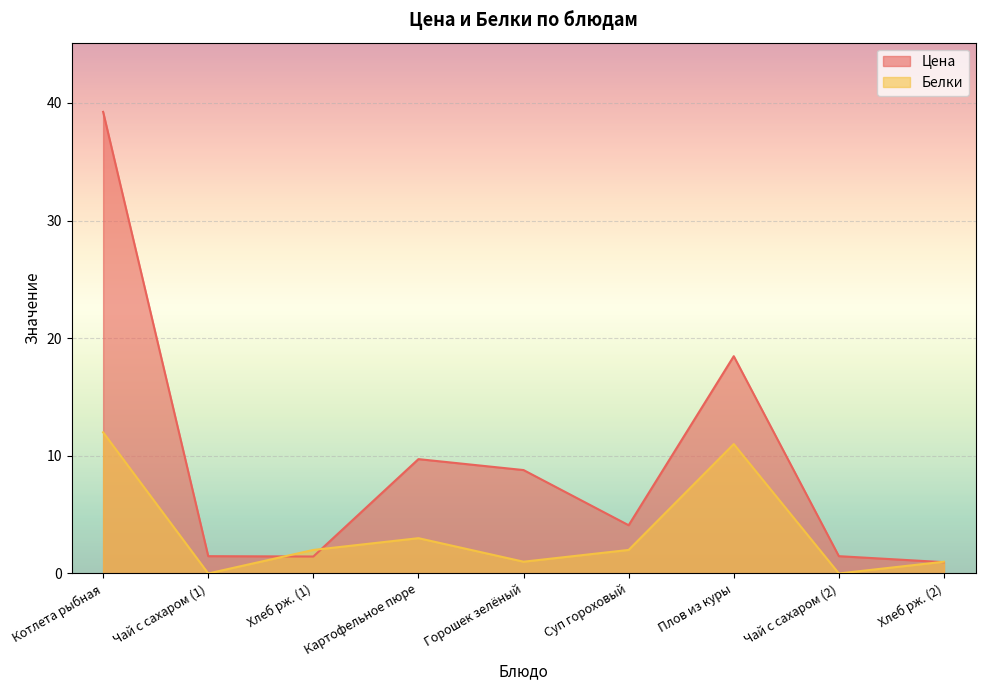

What is the sum of all Цена values?

85.7